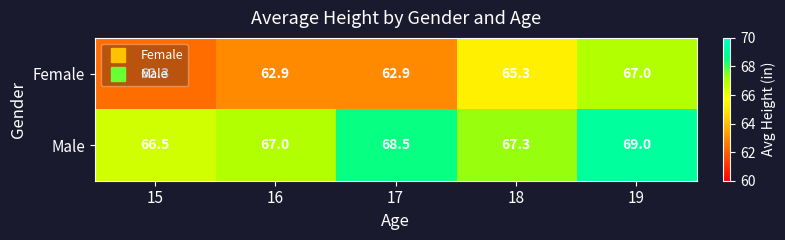

Which series changed the most between 17 and 19?

Female